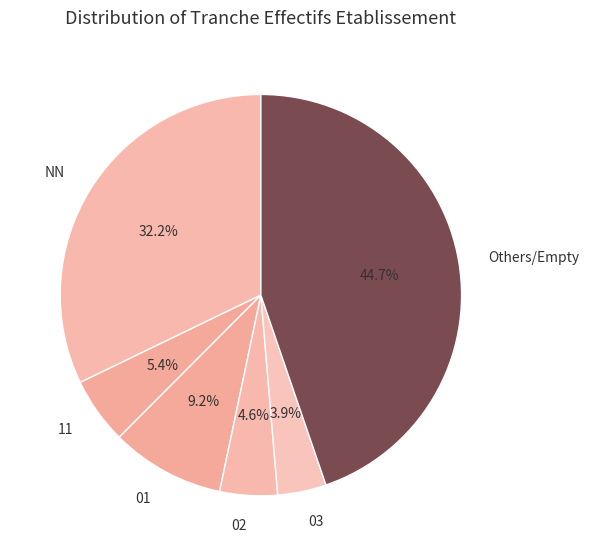

What is the largest slice in the pie chart?

Others/Empty